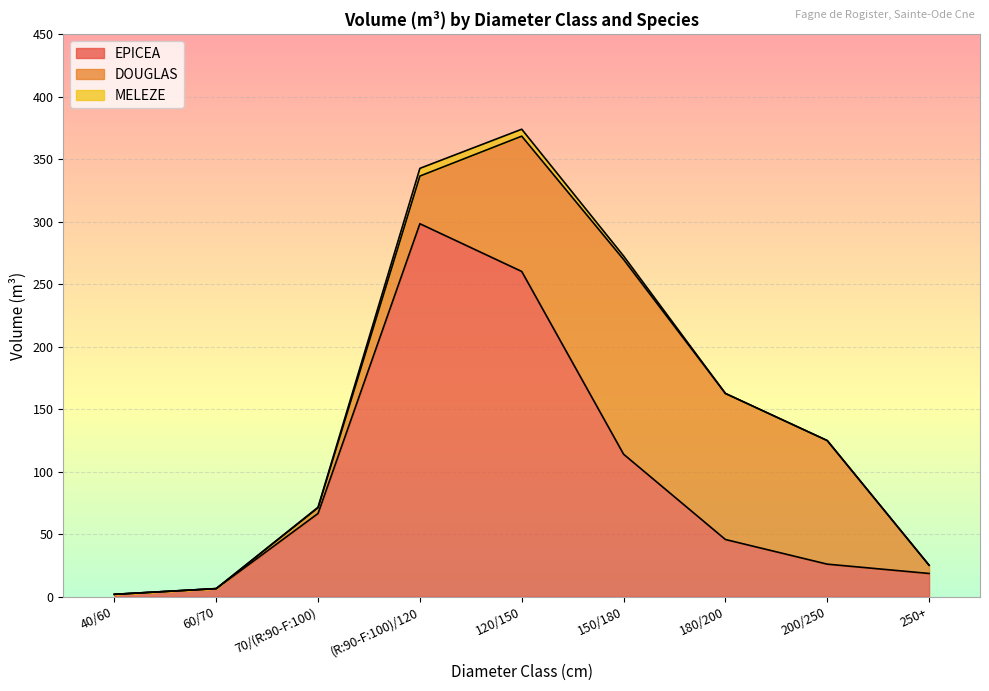

Reading right to left, transcribe all the data shown in this chart.

EPICEA: 18.6	26.1	45.8	114.1	260.3	298.5	66.6	6.5	1.9
DOUGLAS: 6.6	98.9	116.9	155.8	108.2	38.1	4.5	0.0	0.0
MELEZE: 0.0	0.0	0.0	2.8	5.5	6.2	0.5	0.0	0.0